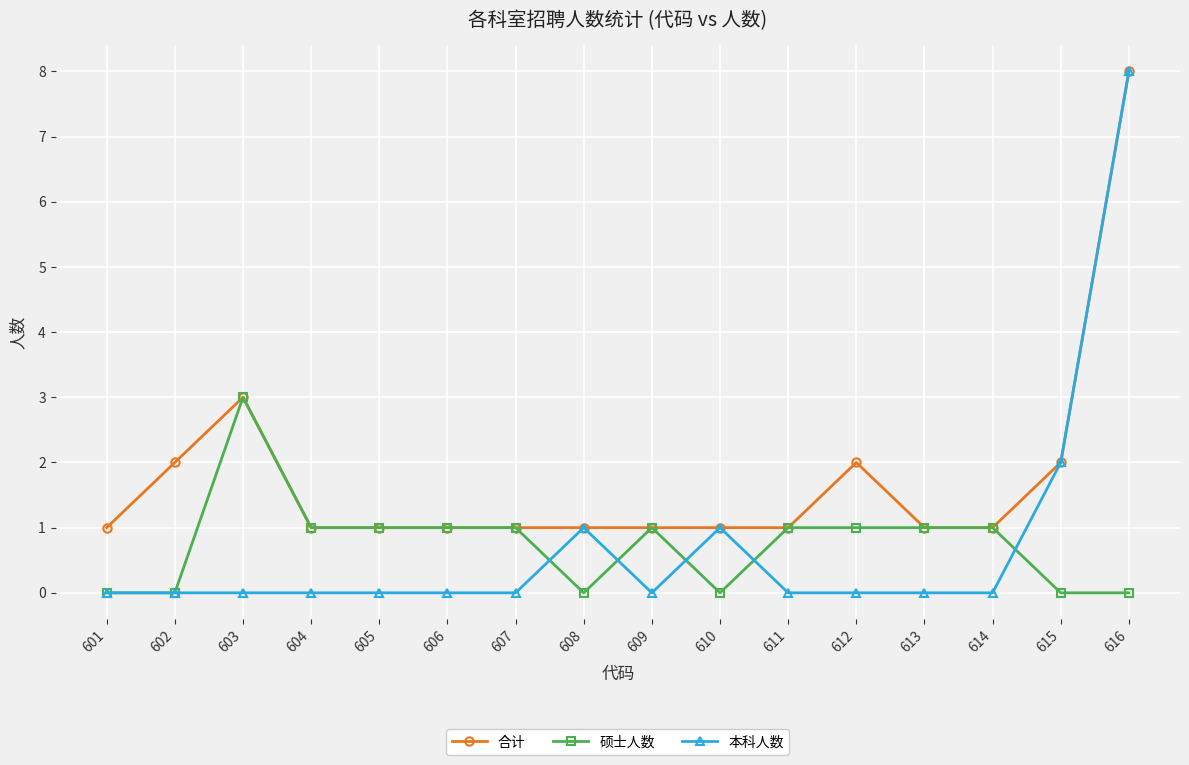

What is the value of the 合计 point at the 12th from the left?

2